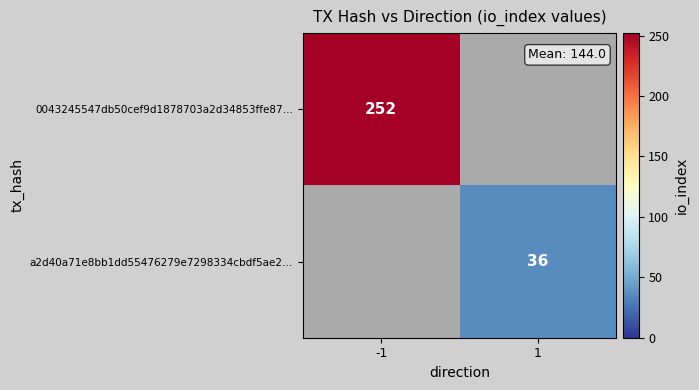

Is the value of 0043245547db50cef9d1878703a2d34853ffe87… at -1 greater than the value of a2d40a71e8bb1dd55476279e7298334cbdf5ae2… at 1?

Yes